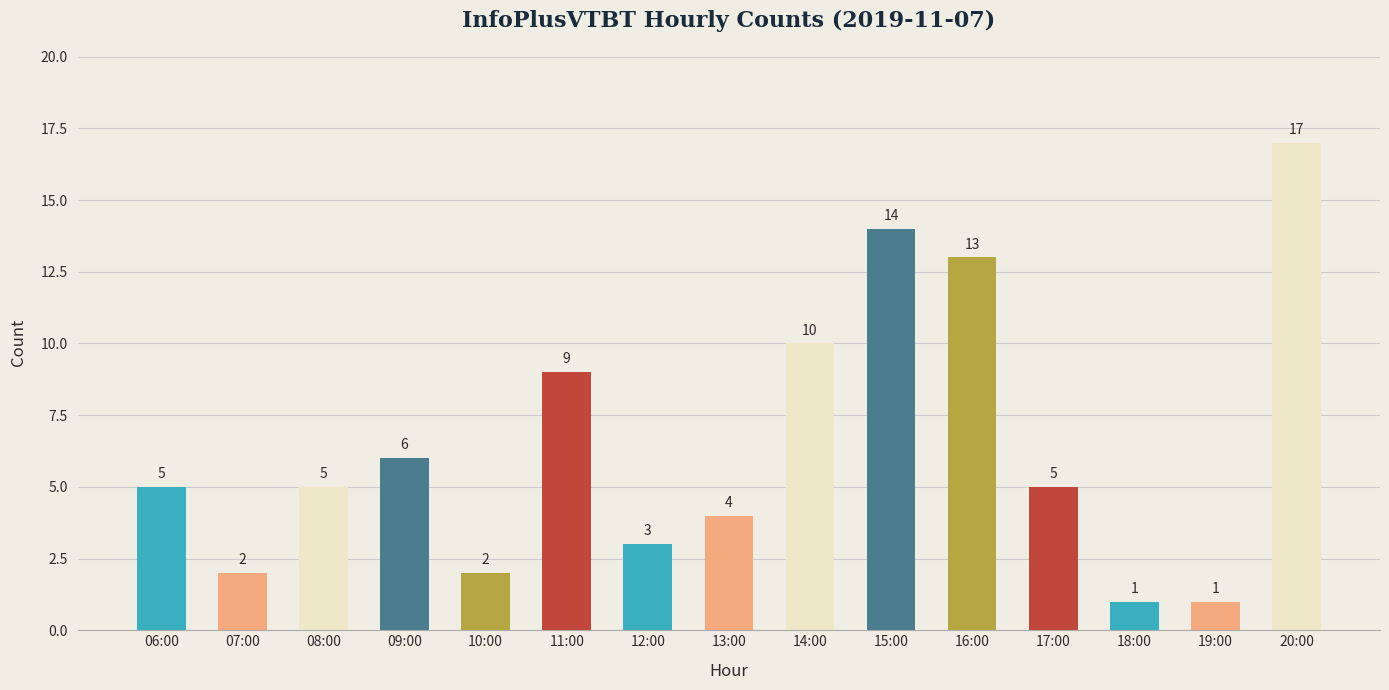

What is the label of the 10th bar from the left?

15:00